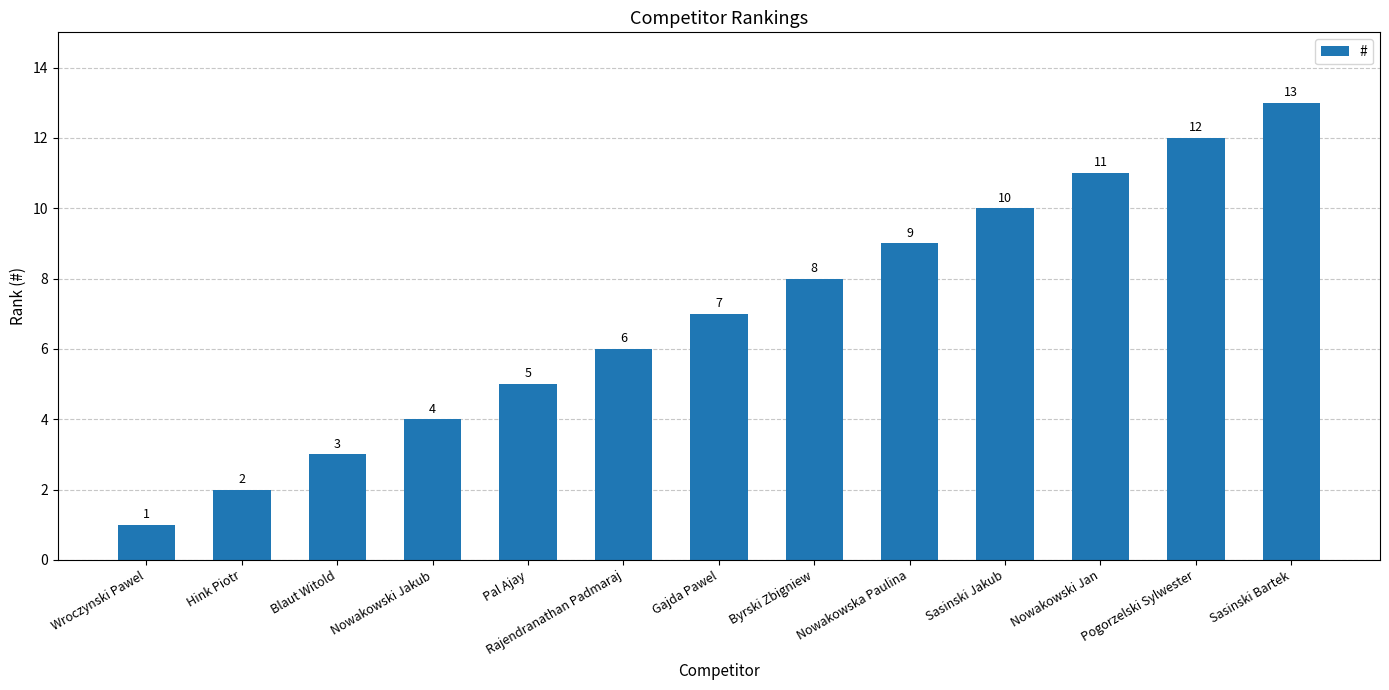

Are the bars horizontal?

No